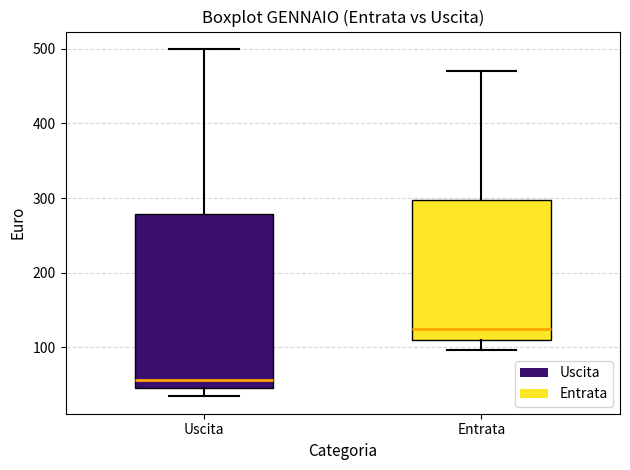

Which box is the tallest, from its lower edge to its upper edge?

Uscita